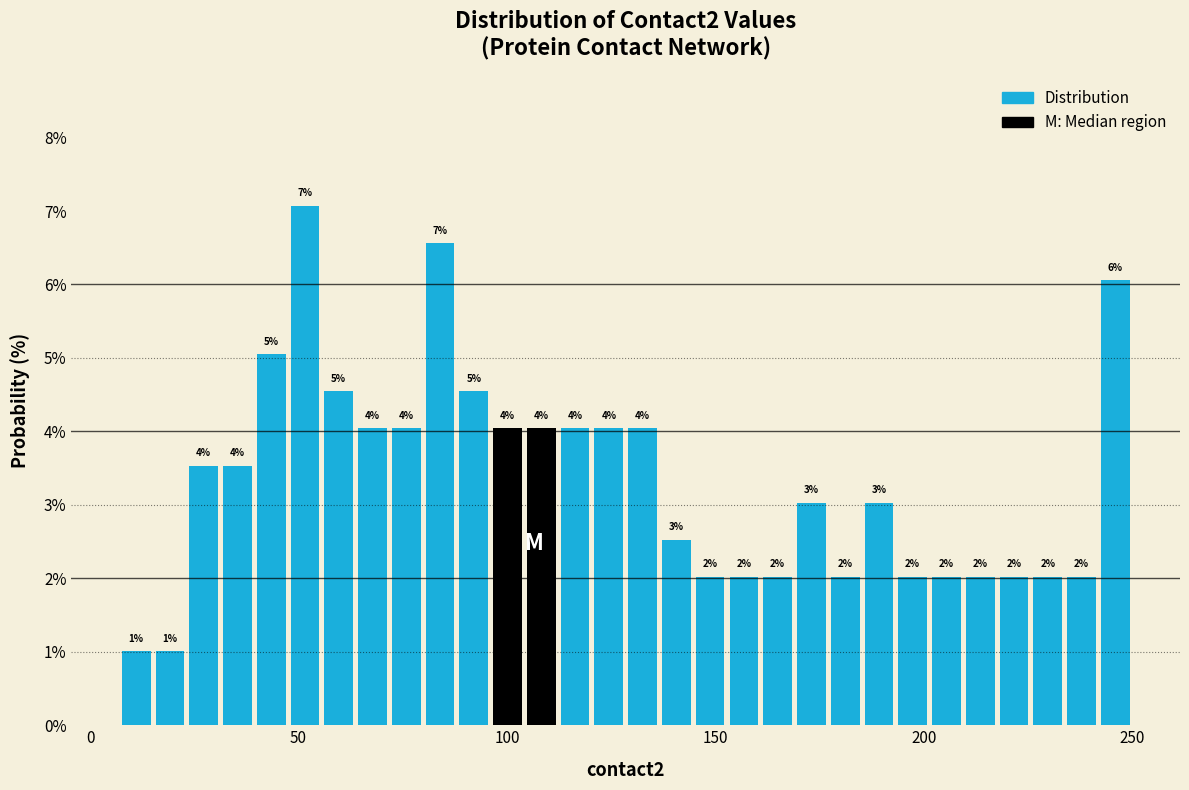

Around what value on the x-axis is the tallest bar? Give the approximate position of its centre, as read against the axis.

50